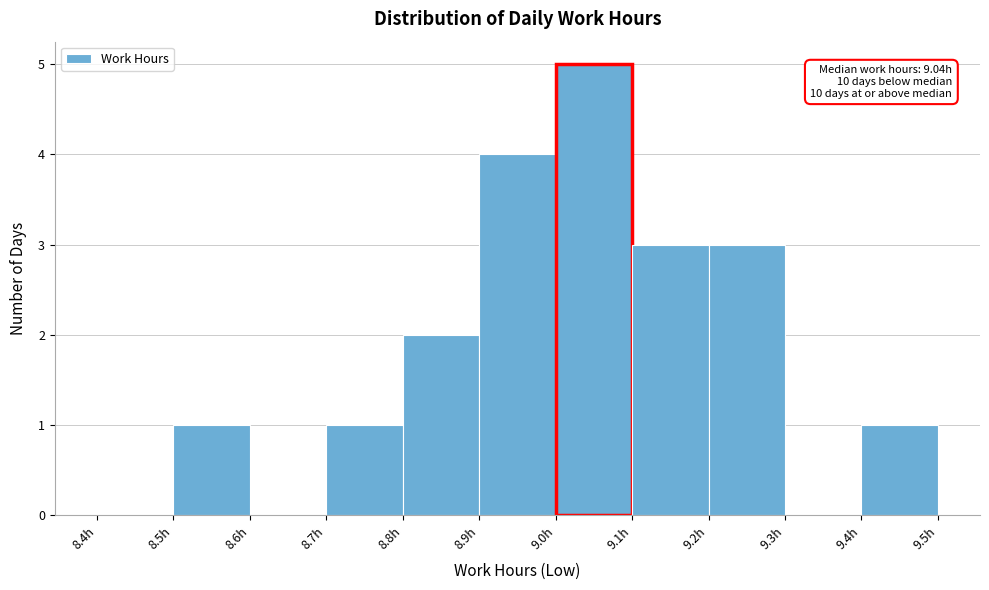

Which range on the x-axis has the tallest bar?

9.0 to 9.1